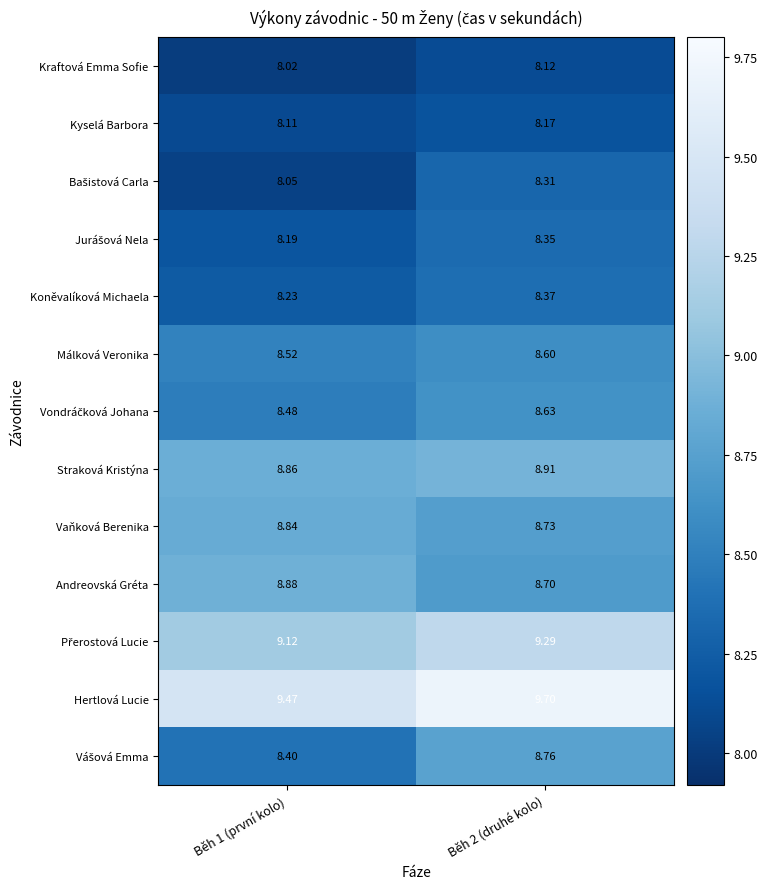

Which series has the largest total across all categories?

Hertlová Lucie